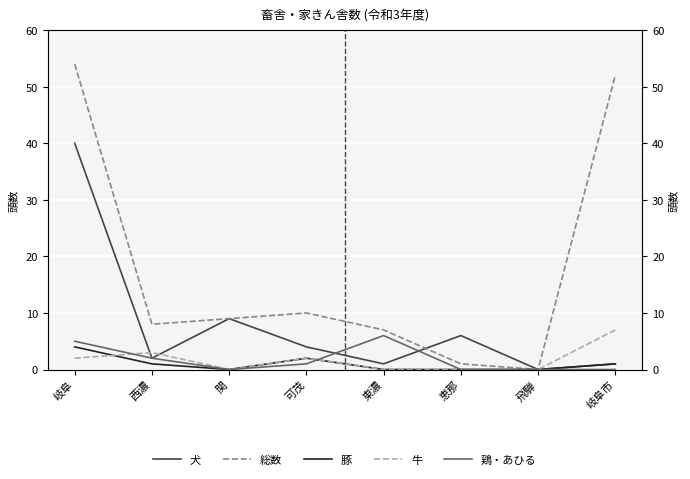

Reading right to left, transcribe all the data shown in this chart.

犬: 岐阜市=1	飛騨=0	恵那=6	東濃=1	可茂=4	関=9	西濃=2	岐阜=40
総数: 岐阜市=52	飛騨=0	恵那=1	東濃=7	可茂=10	関=9	西濃=8	岐阜=54
豚: 岐阜市=1	飛騨=0	恵那=0	東濃=0	可茂=2	関=0	西濃=1	岐阜=4
牛: 岐阜市=7	飛騨=0	恵那=0	東濃=0	可茂=2	関=0	西濃=3	岐阜=2
鶏・あひる: 岐阜市=0	飛騨=0	恵那=0	東濃=6	可茂=1	関=0	西濃=2	岐阜=5